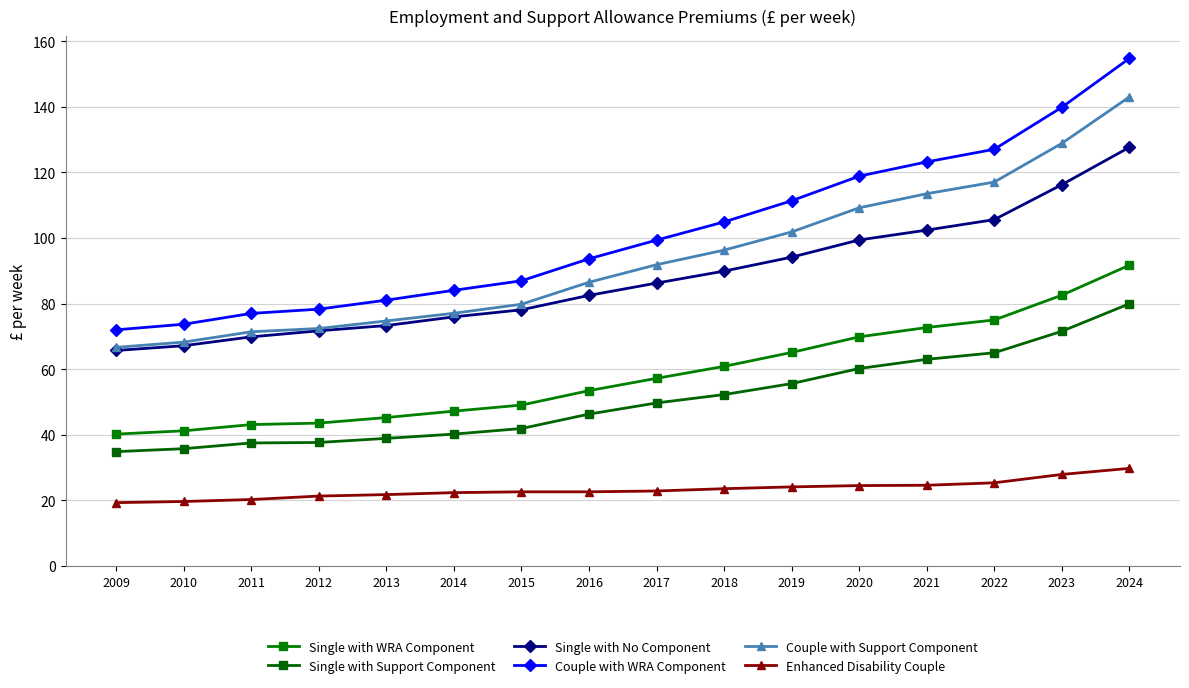

What is the greatest value displayed?

154.8